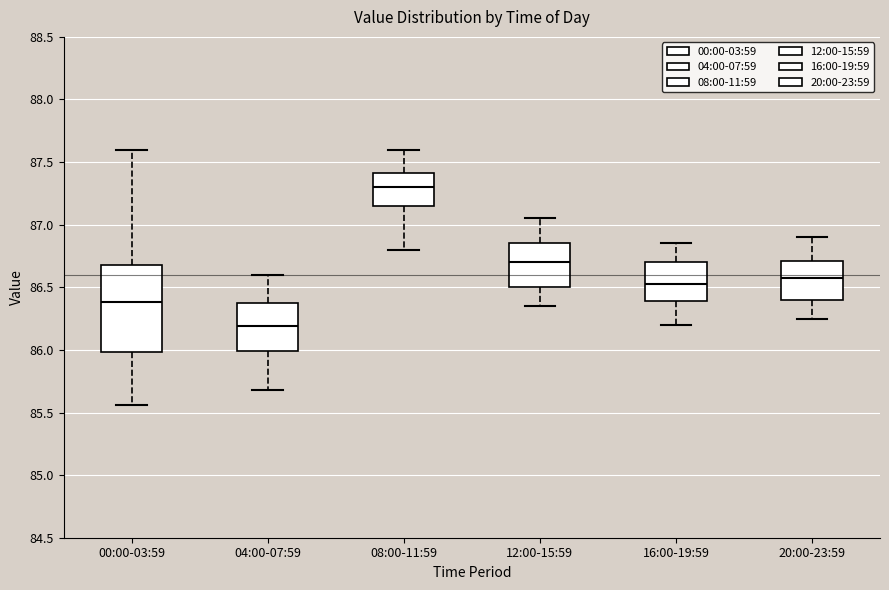

Where does the lower whisker of the box for 04:00-07:59 end on the y-axis? The values are not printed on the chart, so give them approximately, as read against the axis.

85.70